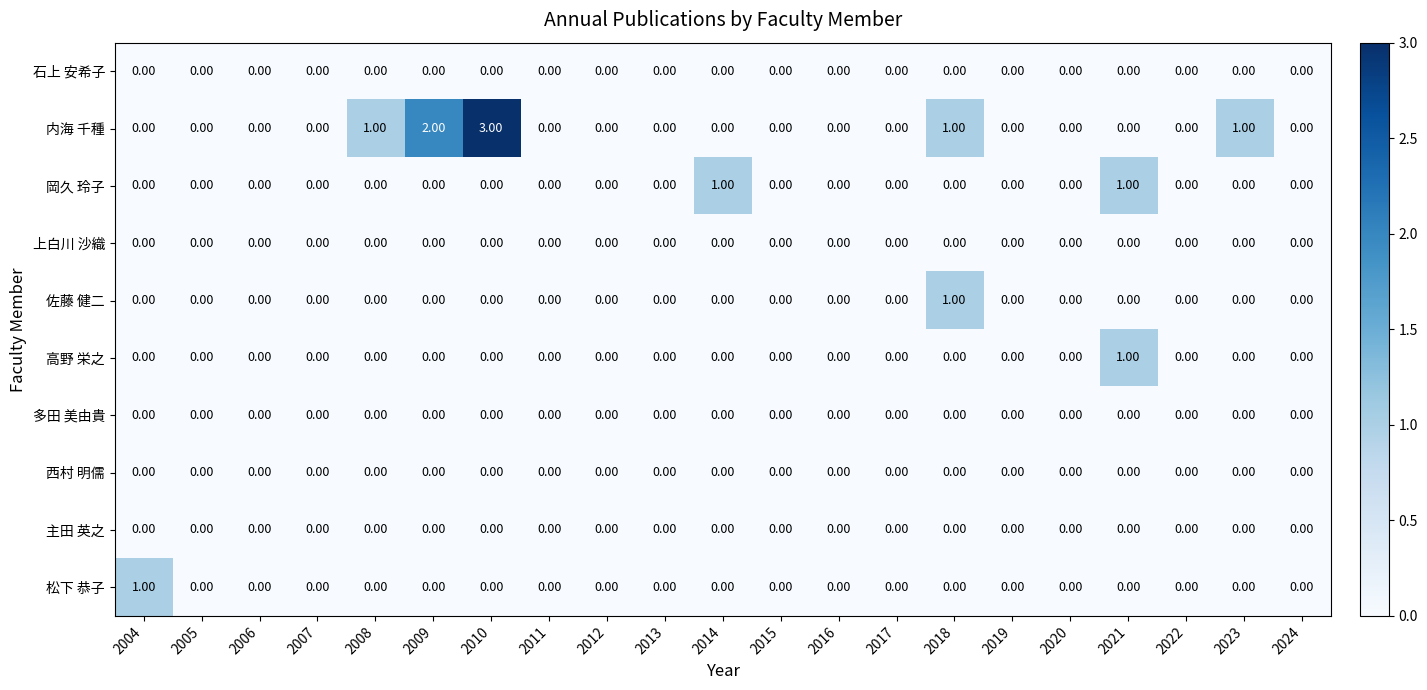

Which series has the widest spread of values?

内海 千種